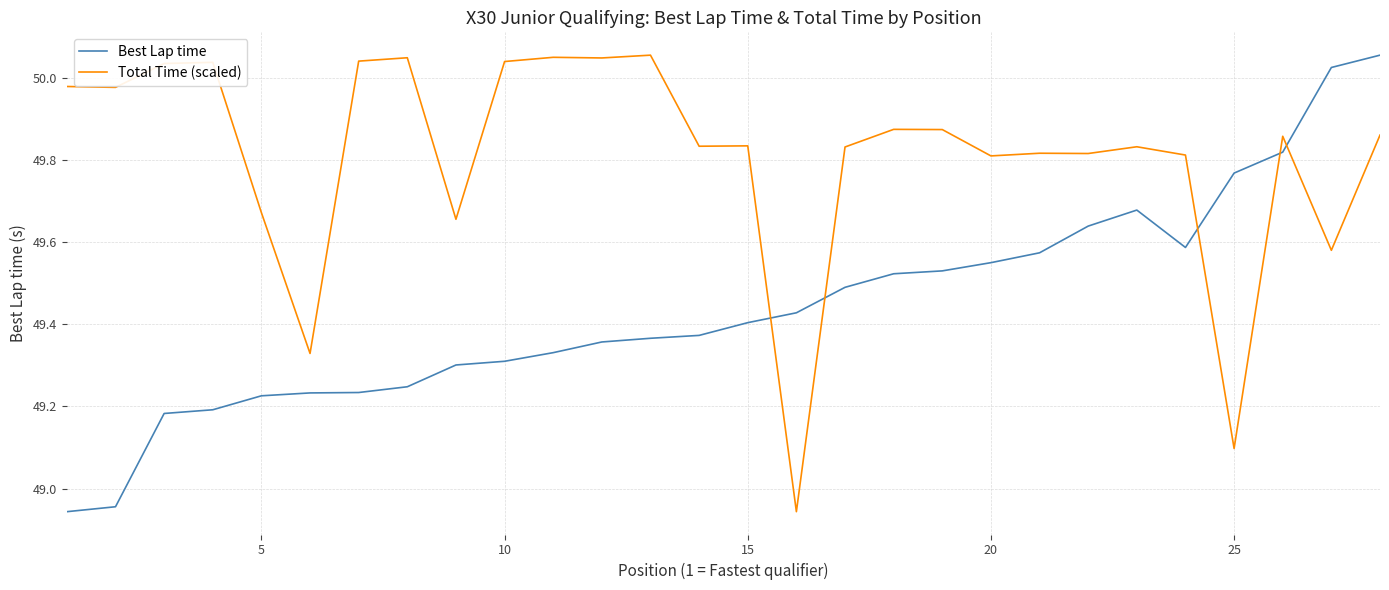

List the series in order of their overall mean, lowest first.

Best Lap time, Total Time (scaled)